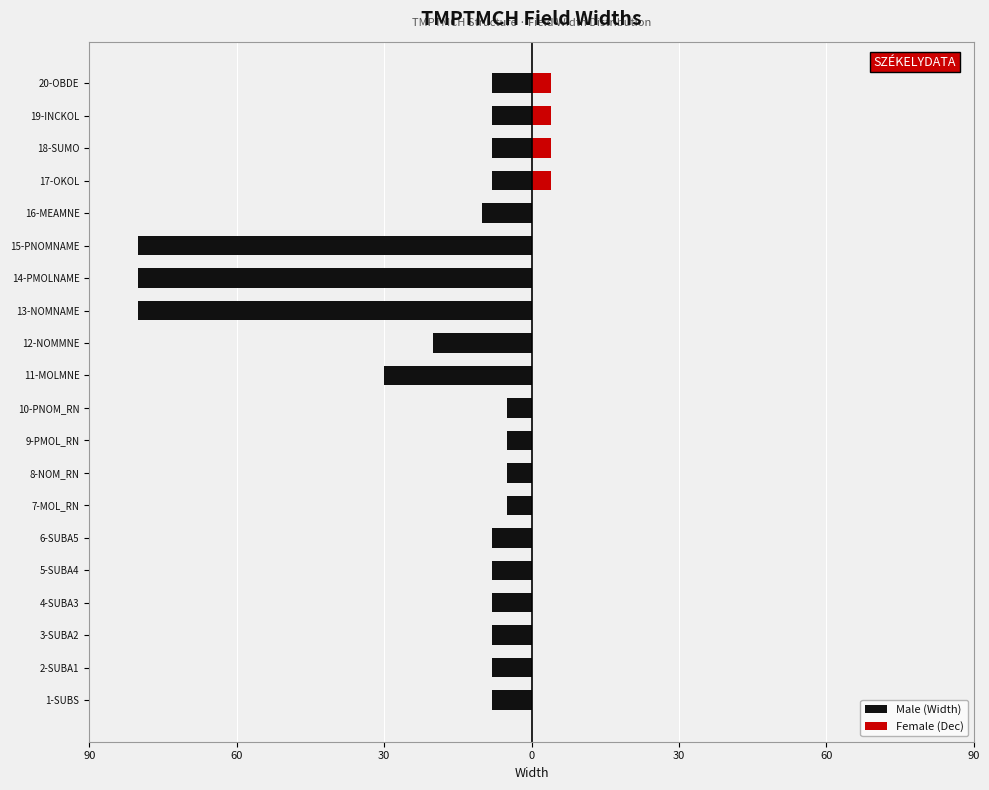

What is the value of the Male (Width) bar at the 11th from the left?

-30